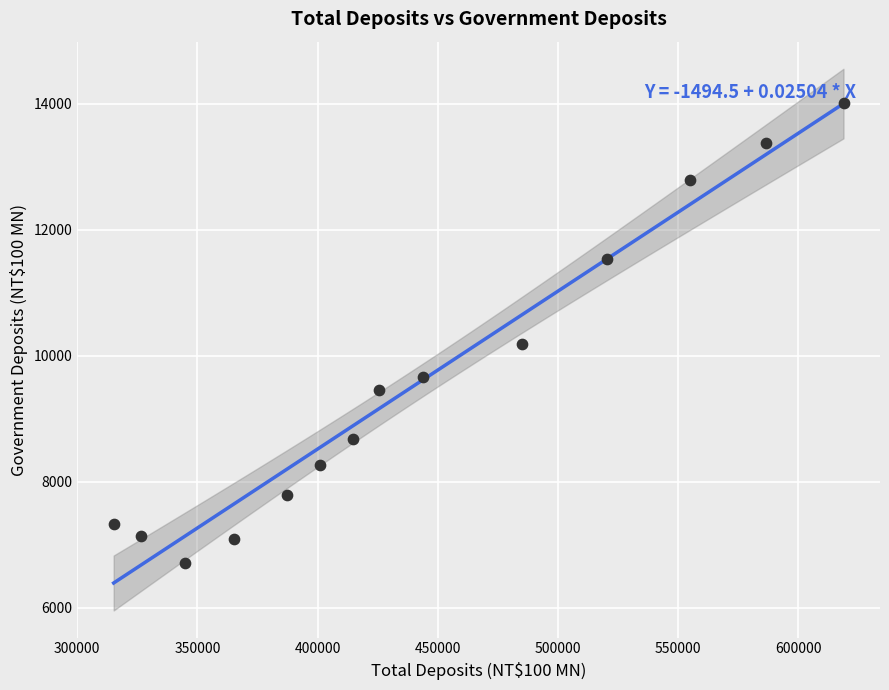

What is the range of X values (max minus min)?

303778